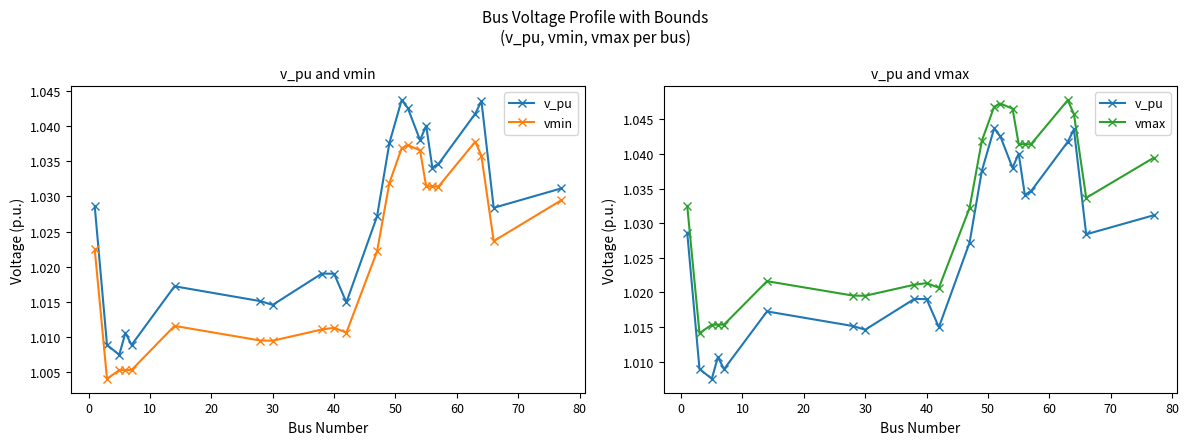

The v_pu series shows 1.6 at 40. True or false?

False